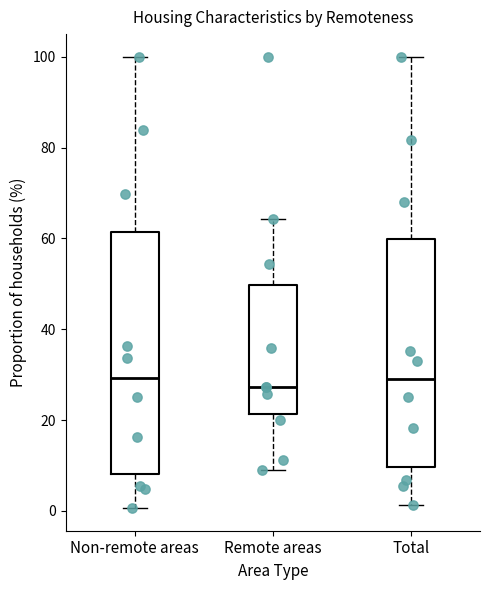

Reading left to right, transcribe this box plot: for each box, give where its median line is, the range the box spans, and where its two whiskers end, as read against the y-axis. The values are not printed on the chart, so give them approximately, as read against the axis.

Non-remote areas: median 30, box 8 to 62, whiskers 0 to 100
Remote areas: median 28, box 22 to 50, whiskers 8 to 64
Total: median 28, box 10 to 60, whiskers 2 to 100